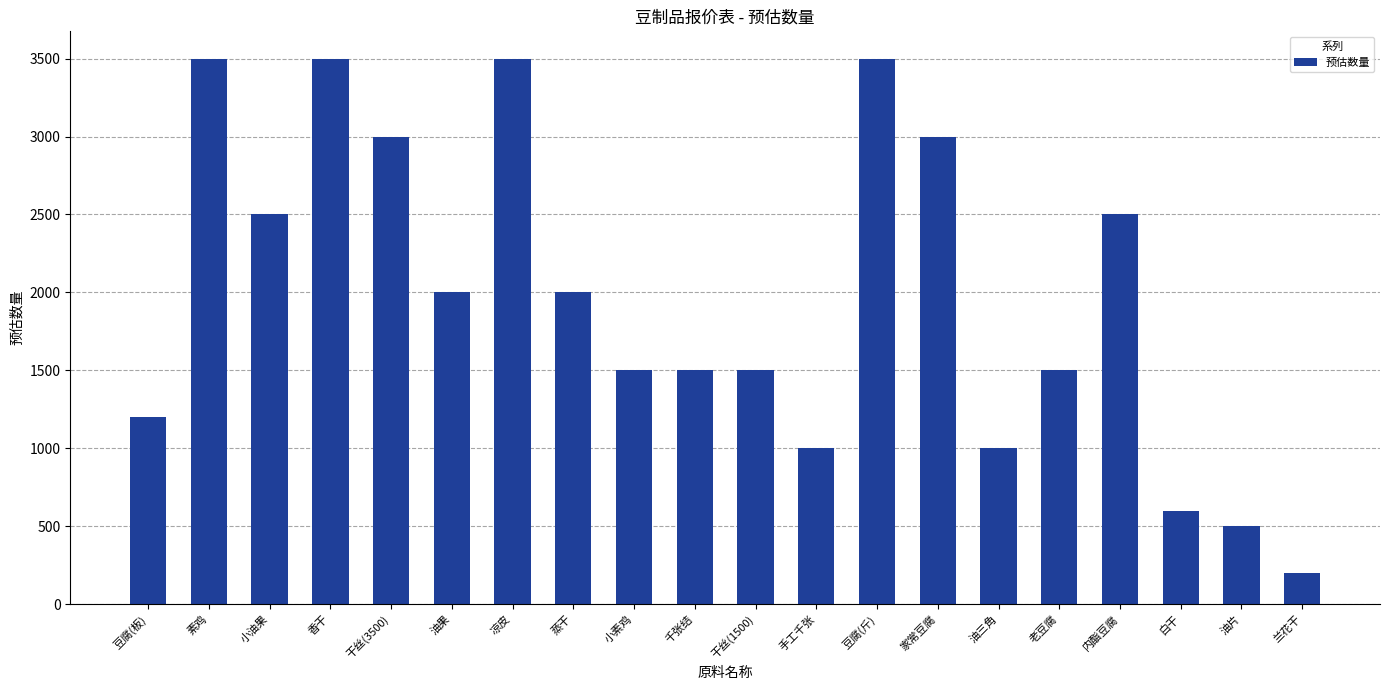

Is it true that the value at 小油果 is 1025?

False